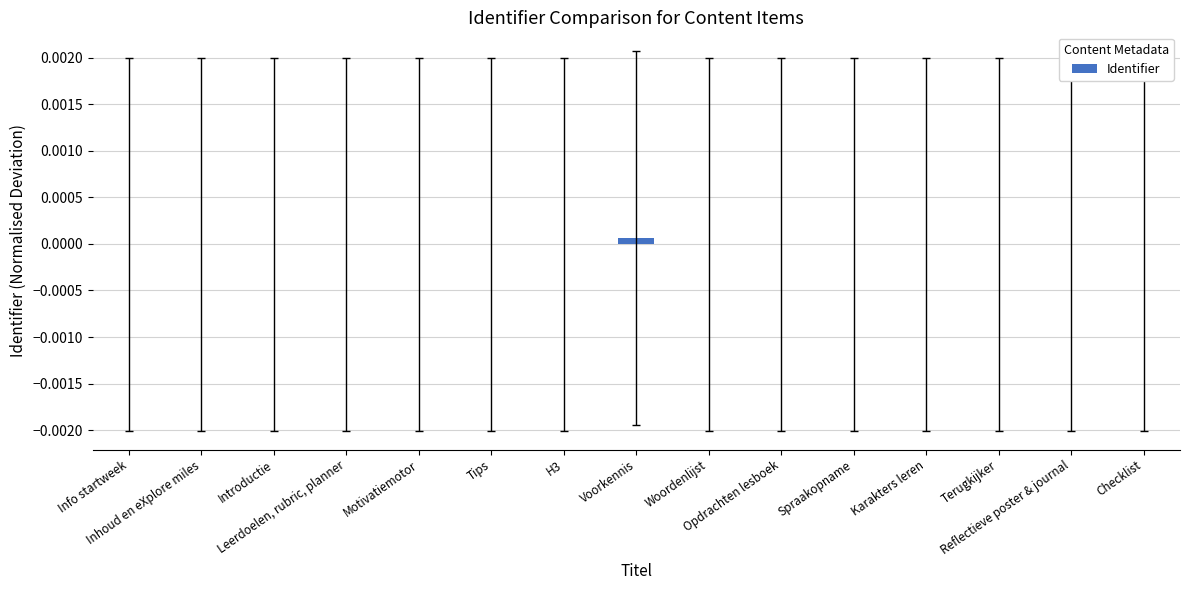

Does the chart contain stacked bars?

No